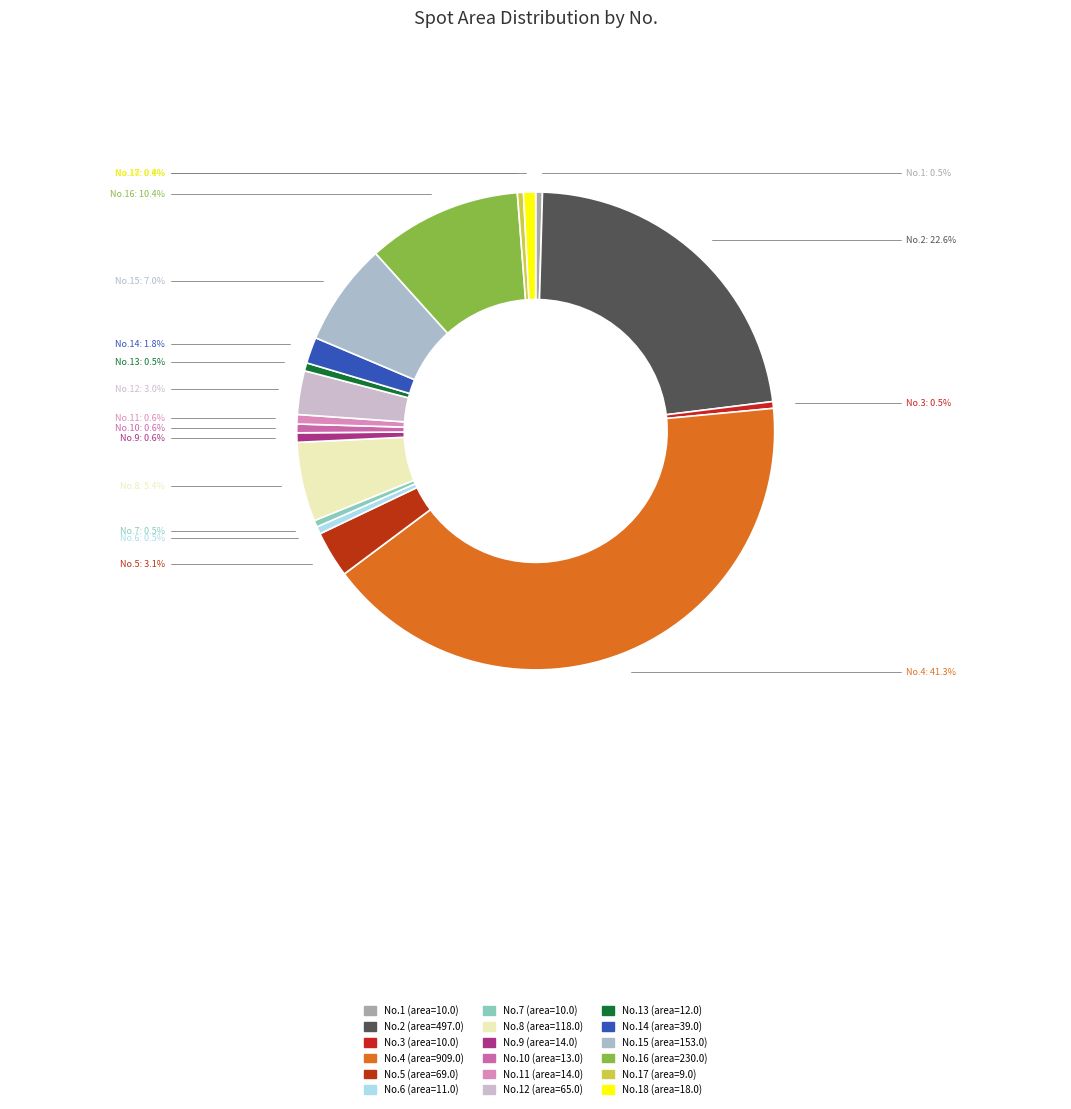

Count the number of slices in the pie.

18